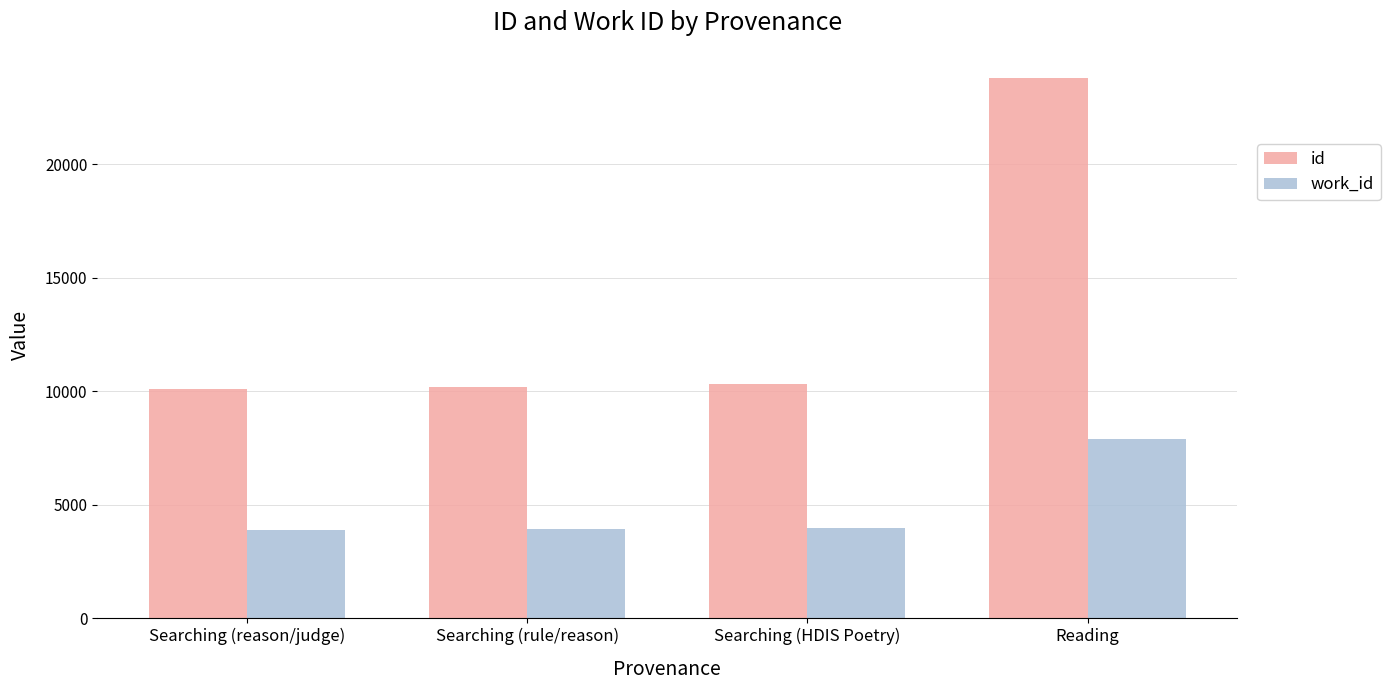

What is the smallest value displayed?

3901